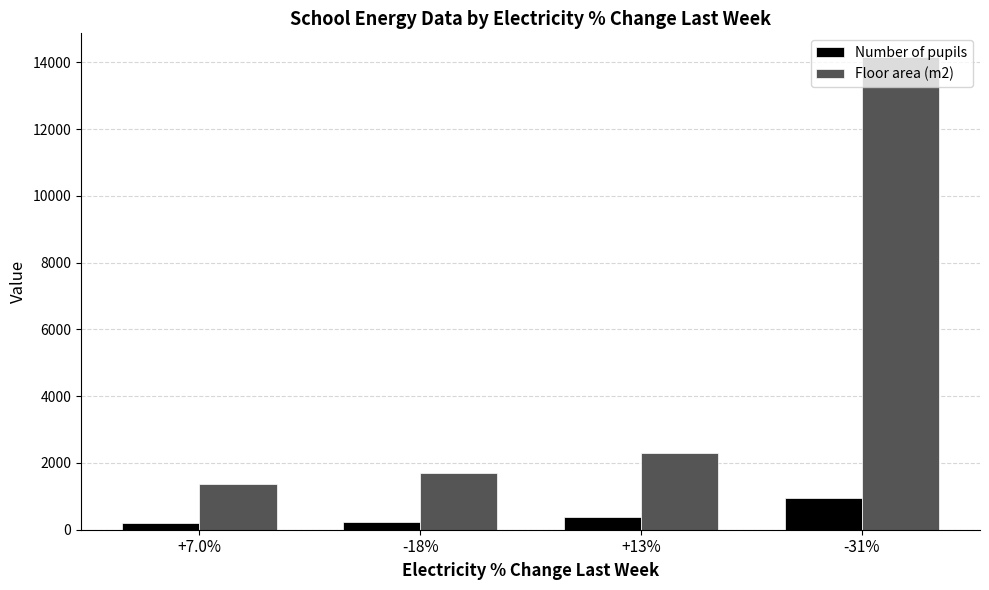

At -18%, list the series in order from smallest to largest.

Number of pupils, Floor area (m2)